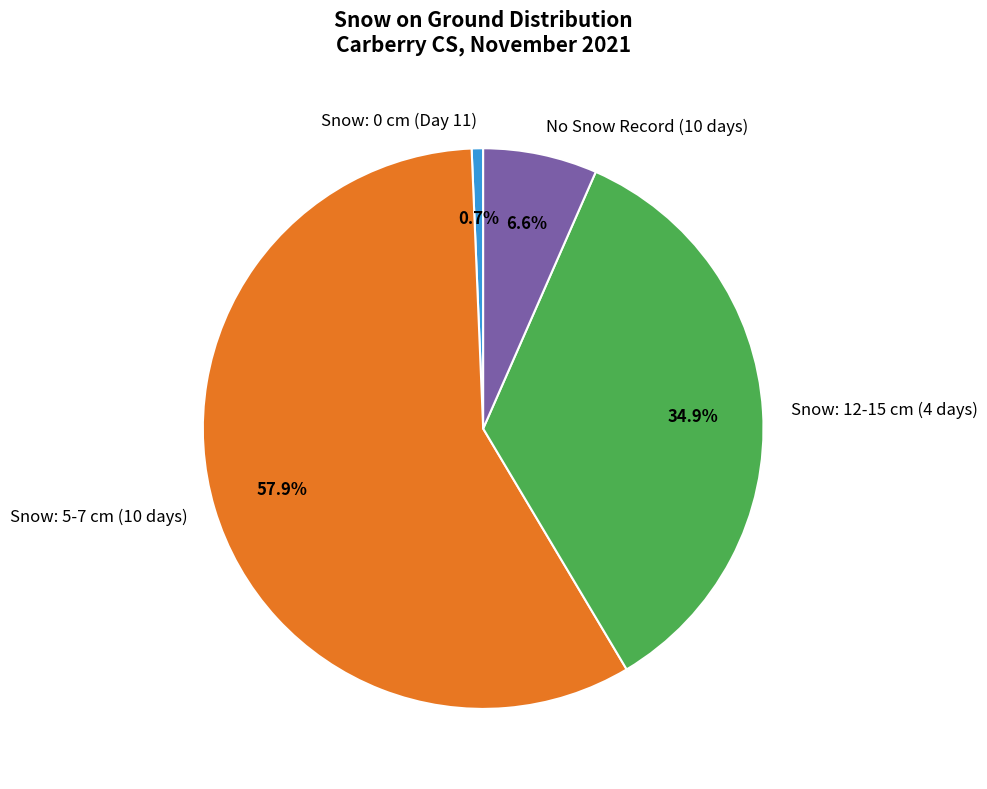

Which slice represents more than half of the pie?

Snow: 5-7 cm (10 days)